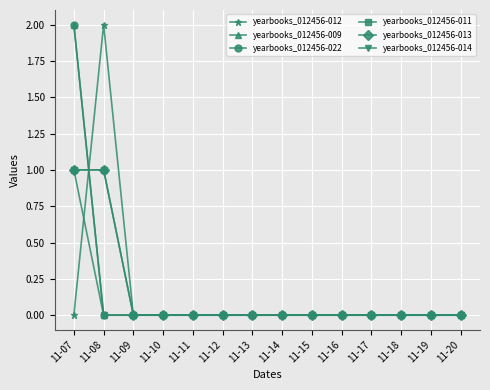

How many yearbooks_012456-011 values are between 0 and 1?

14